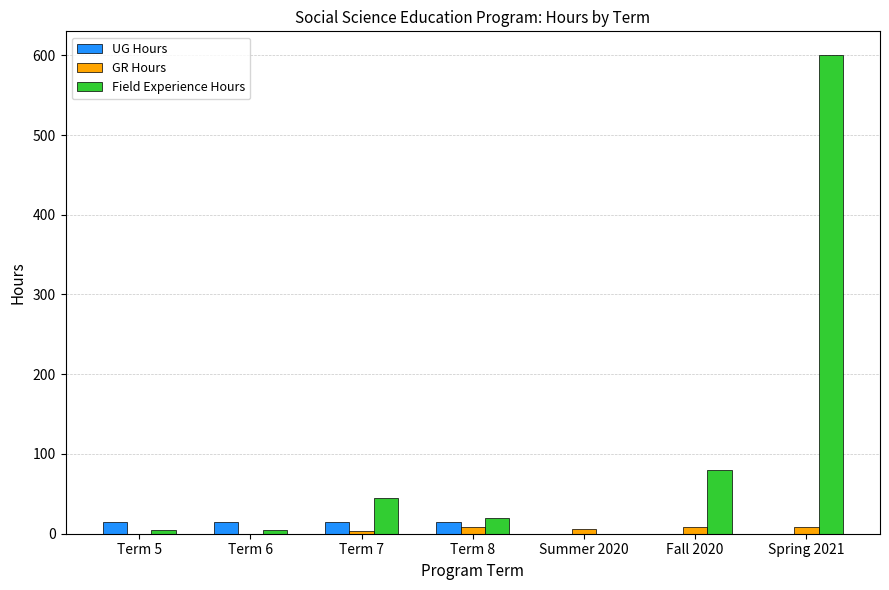

Reading left to right, what are all the values shown in this chart?

UG Hours: Term 5=15	Term 6=15	Term 7=15	Term 8=15	Summer 2020=0	Fall 2020=0	Spring 2021=0
GR Hours: Term 5=0	Term 6=0	Term 7=3	Term 8=9	Summer 2020=6	Fall 2020=9	Spring 2021=9
Field Experience Hours: Term 5=5	Term 6=5	Term 7=45	Term 8=20	Summer 2020=0	Fall 2020=80	Spring 2021=600